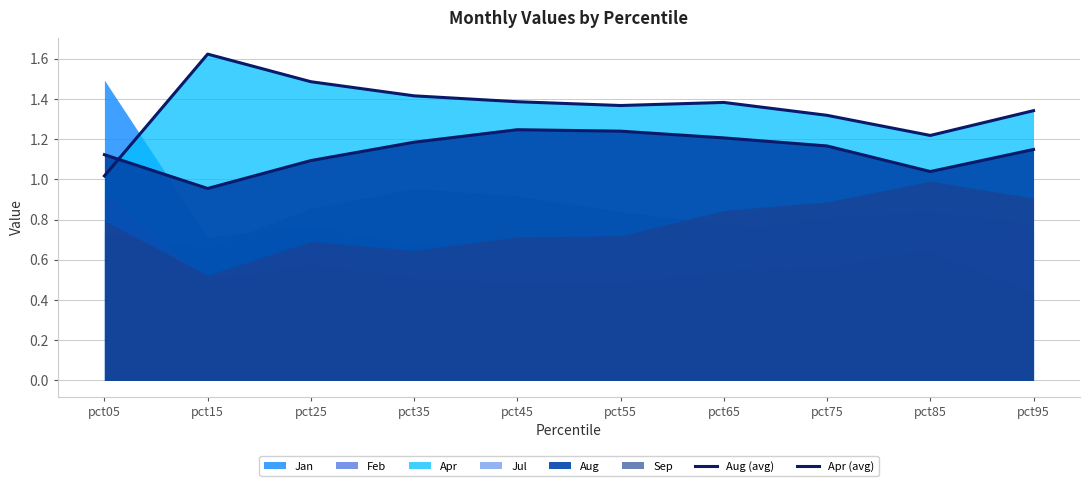

Where is Apr (avg) nearest to the value 1?

pct05